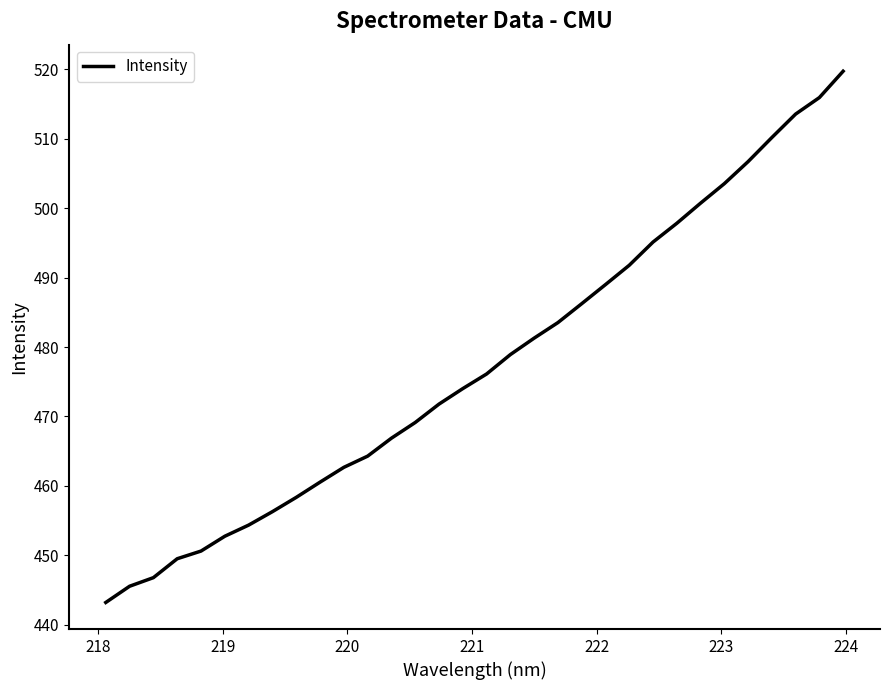

How many values are below 476?

16